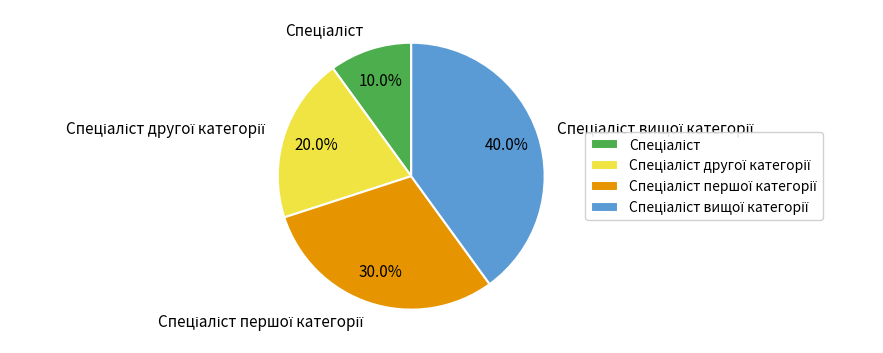

Does any single category account for the majority?

No